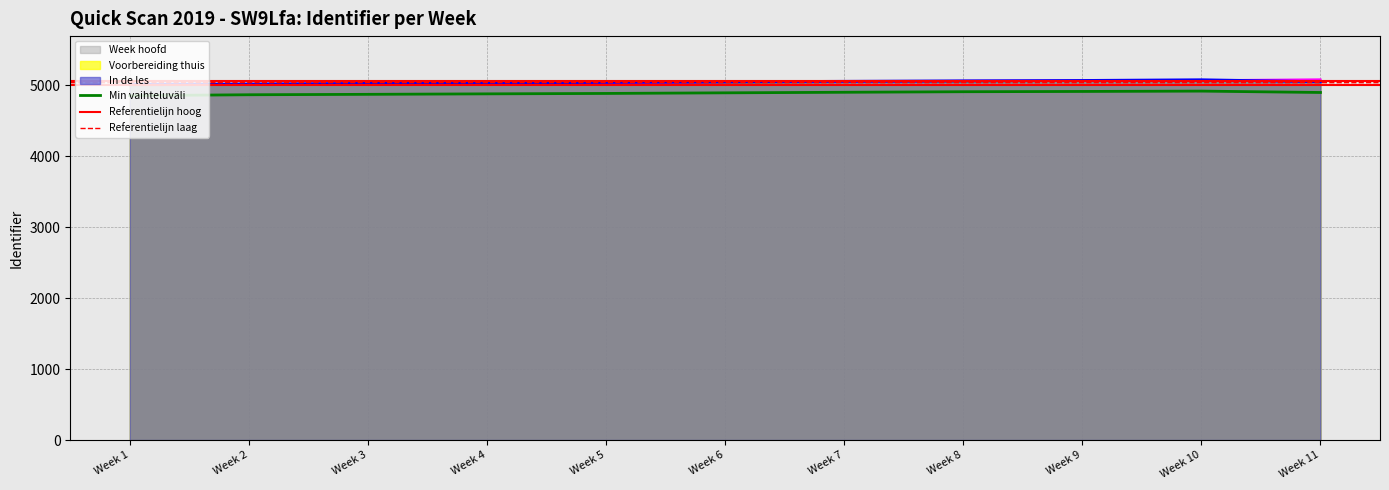

What is the value of the Voorbereiding thuis point at the 1st from the left?

5005